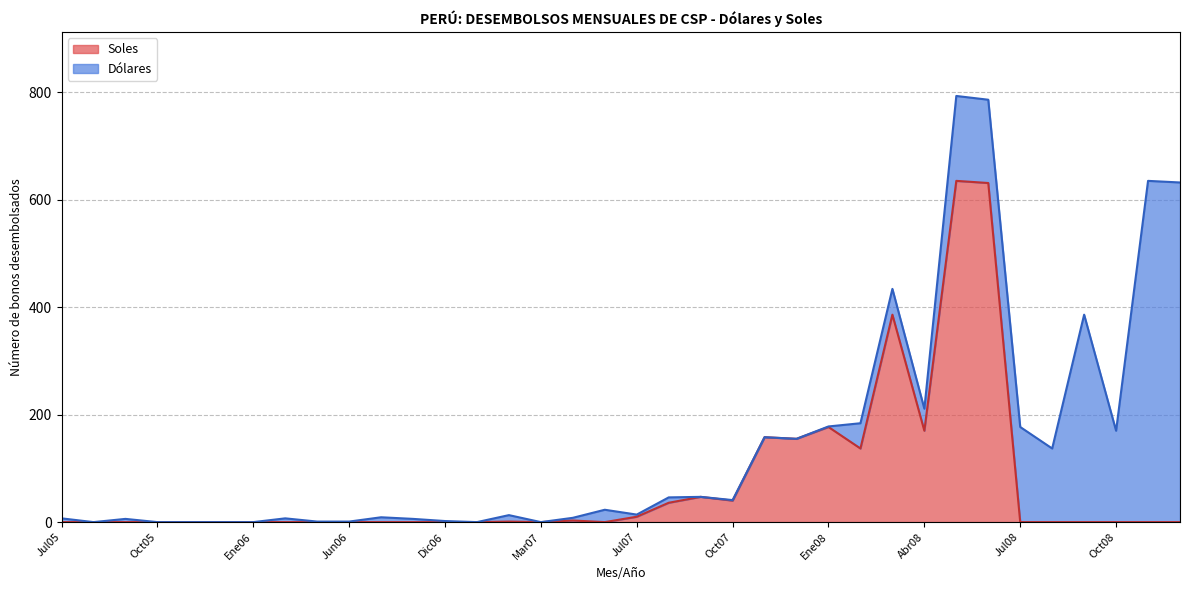

What is the change in value from May08 to Jul08?

-635